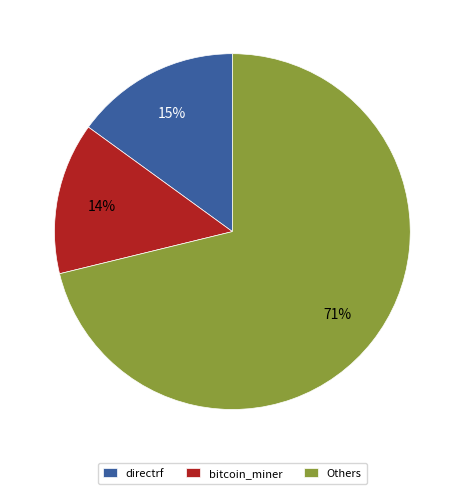

Is the sum of directrf and bitcoin_miner greater than half?

No